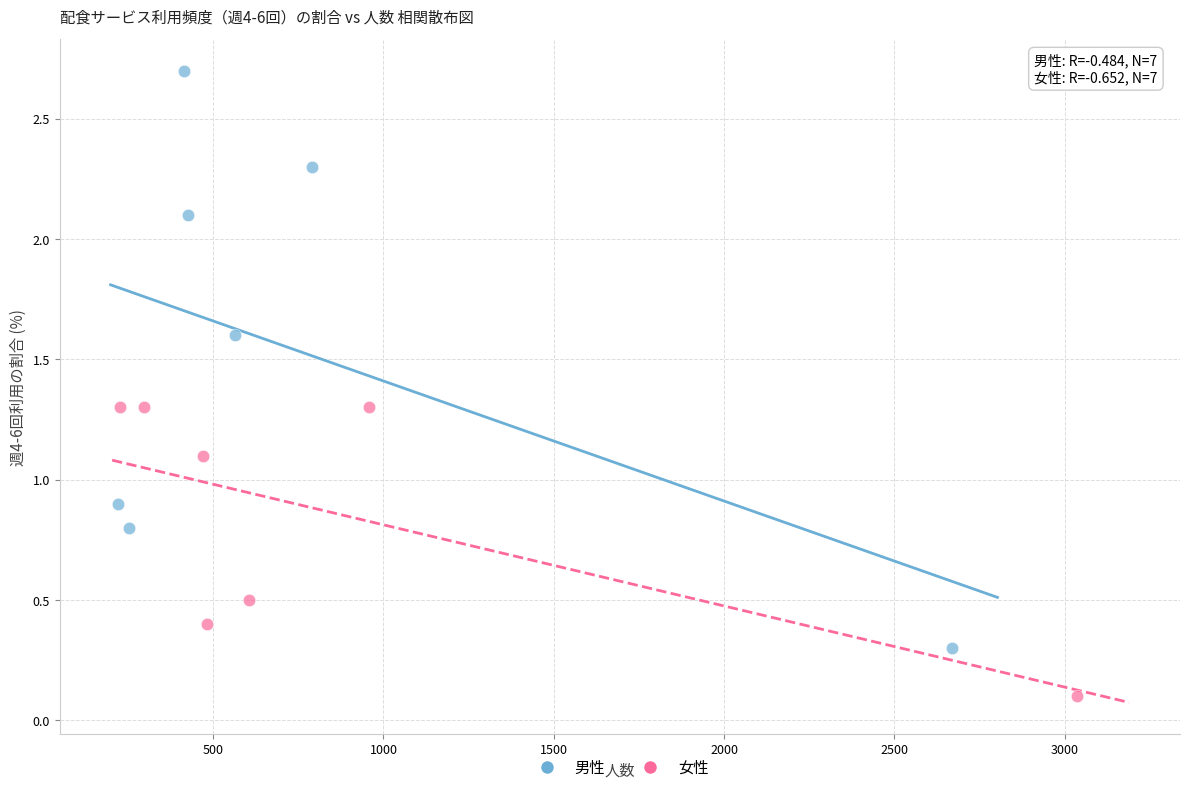

Which series reaches the minimum Y coordinate?

女性